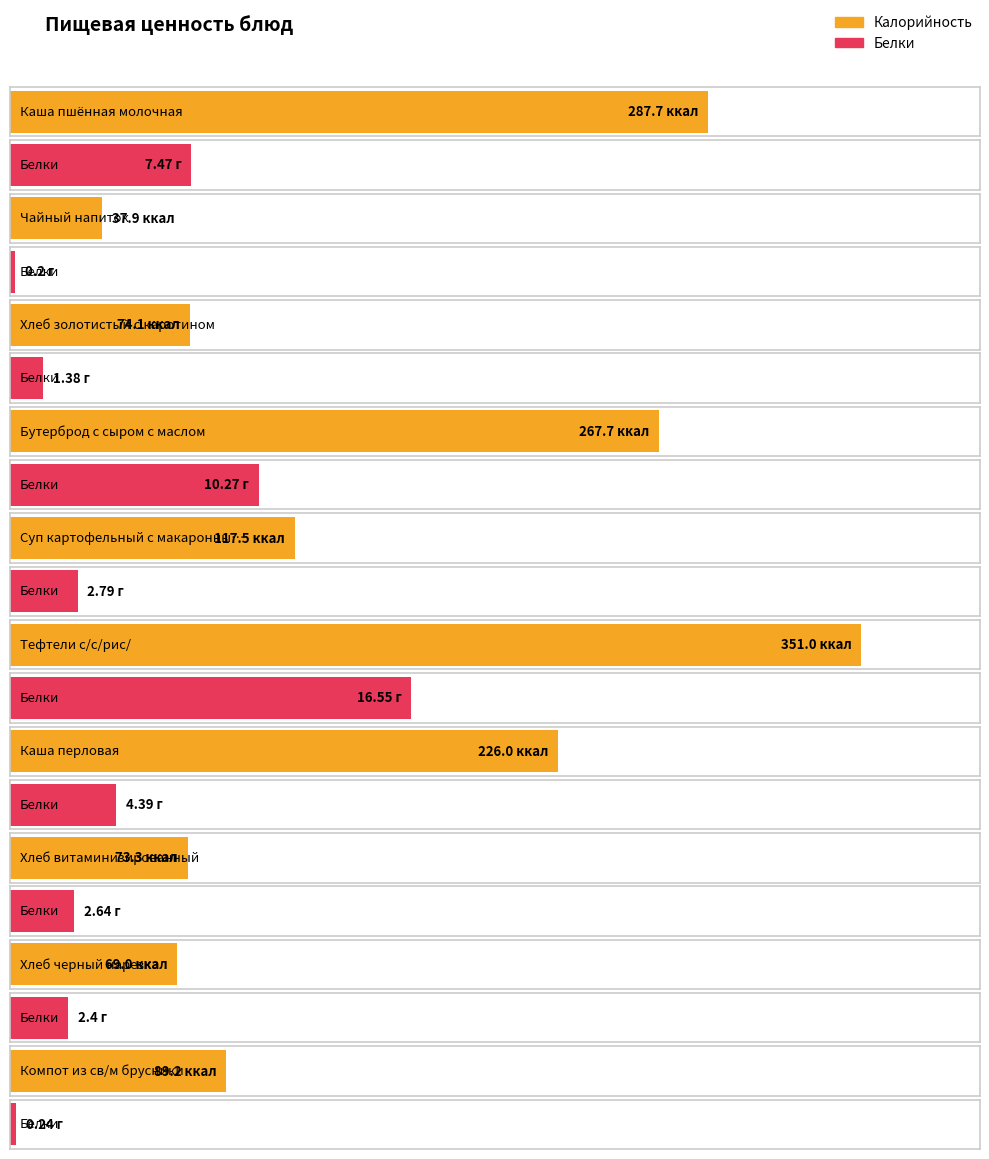

Reading right to left, list all the values displayed in this chart.

Калорийность: 89.2	69.0	73.3	226.0	351.0	117.5	267.7	74.1	37.9	287.7
Белки: 0.2	2.4	2.6	4.4	16.6	2.8	10.3	1.4	0.2	7.5